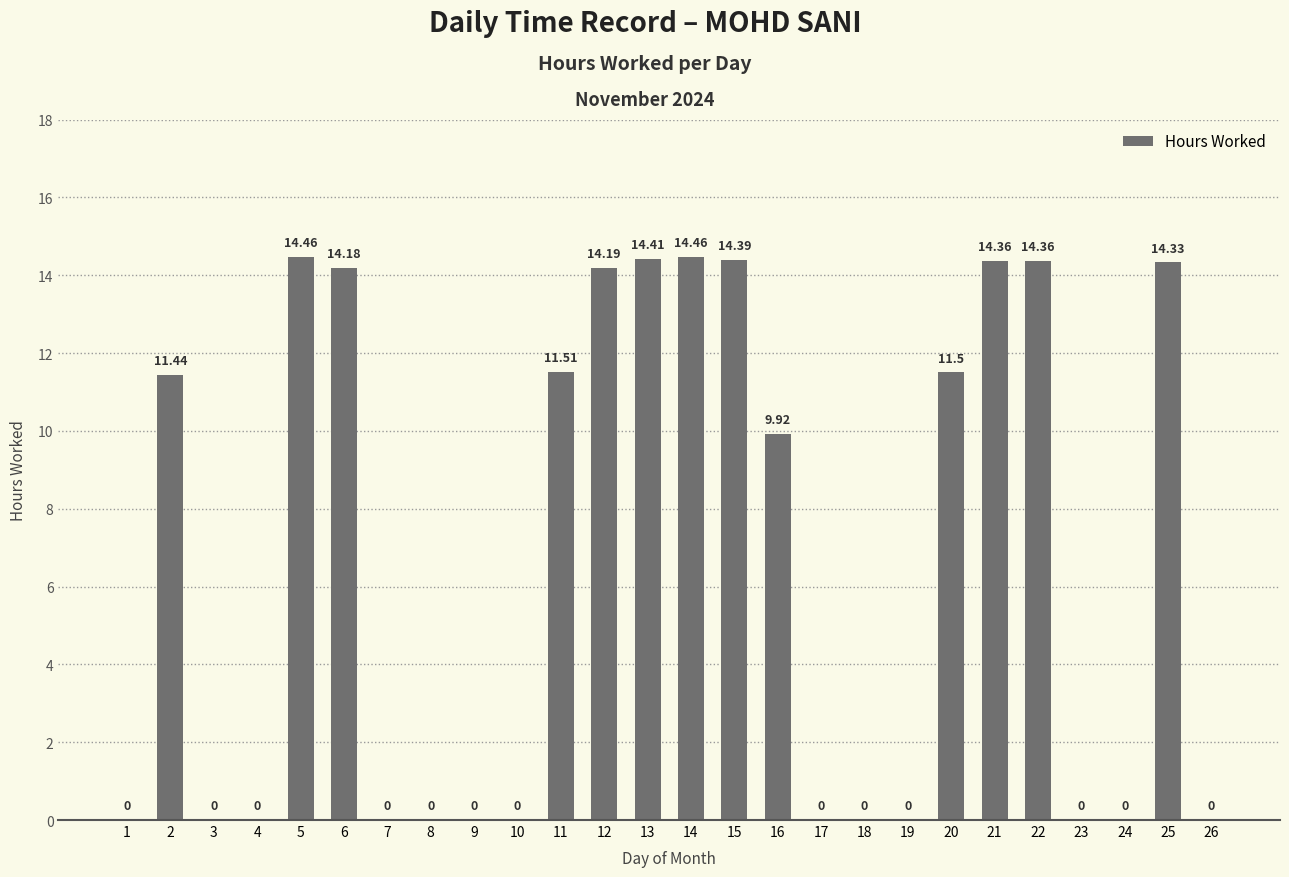

Where is the data nearest to the value 7?

16